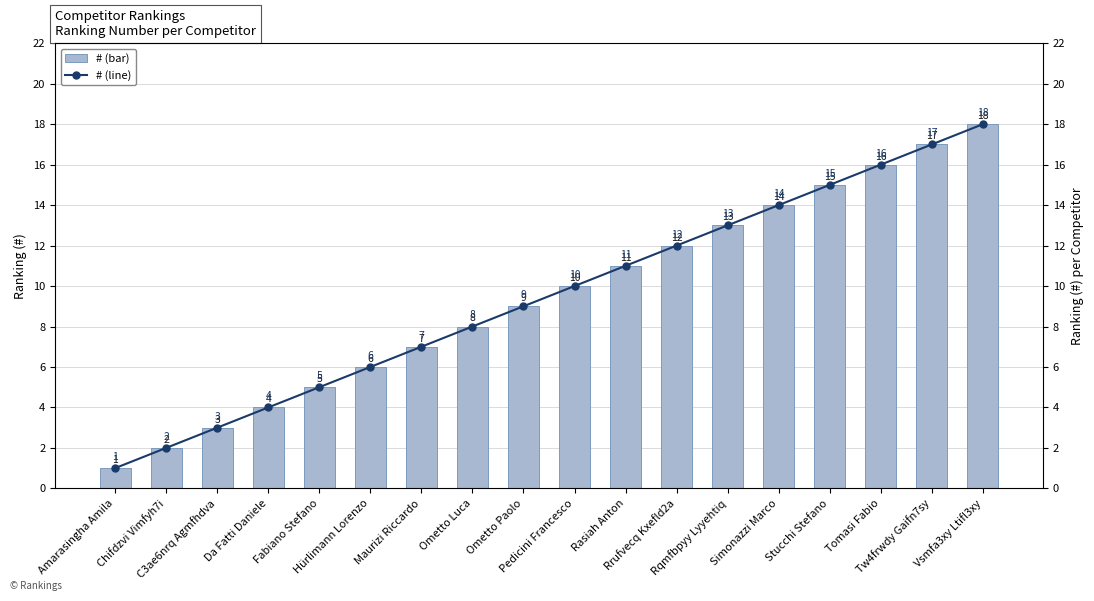

Does the chart contain stacked bars?

No